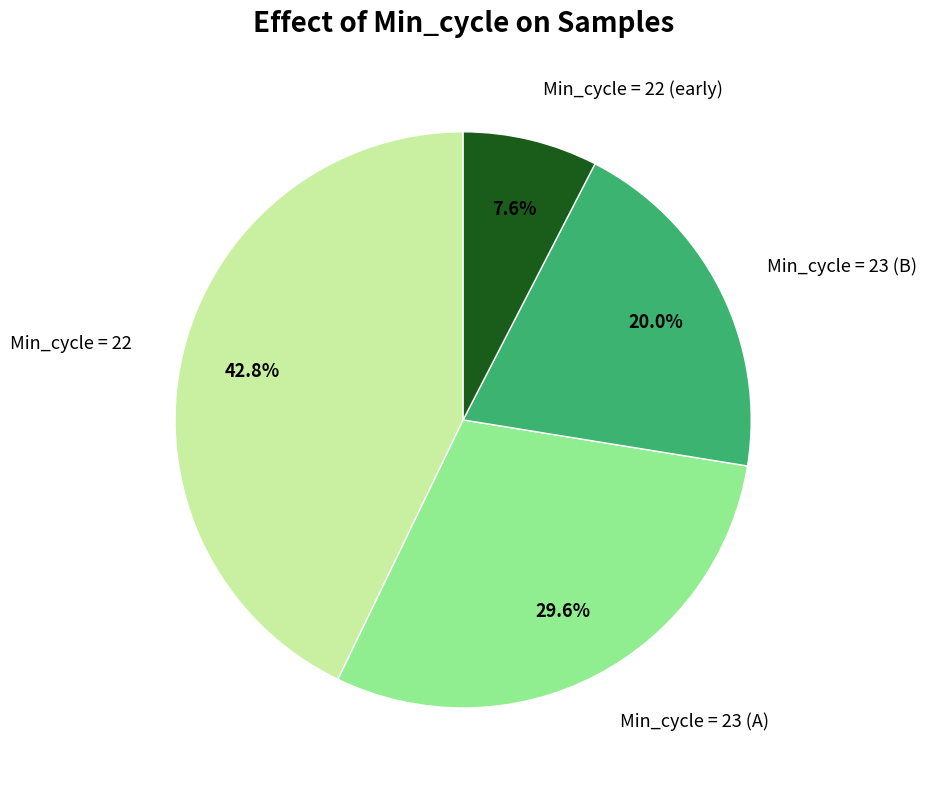

Rank the categories by value from highest to lowest.

Min_cycle = 22, Min_cycle = 23 (A), Min_cycle = 23 (B), Min_cycle = 22 (early)